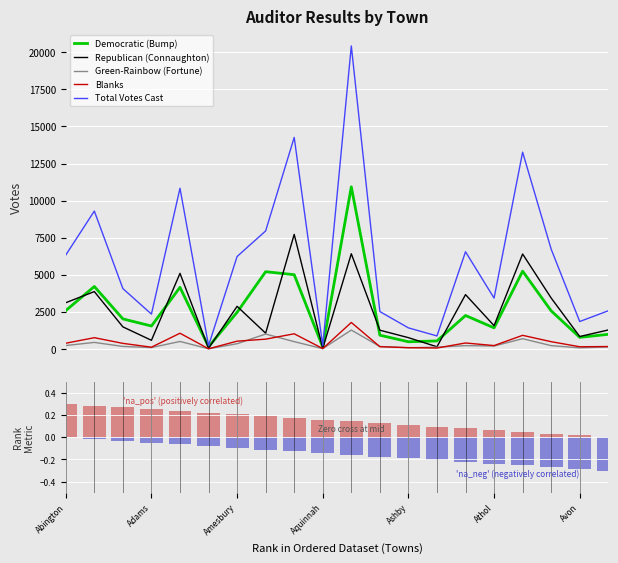

At Ashfield, list the series in order from smallest to largest.

Blanks, Green-Rainbow (Fortune), Republican (Connaughton), Democratic (Bump), Total Votes Cast